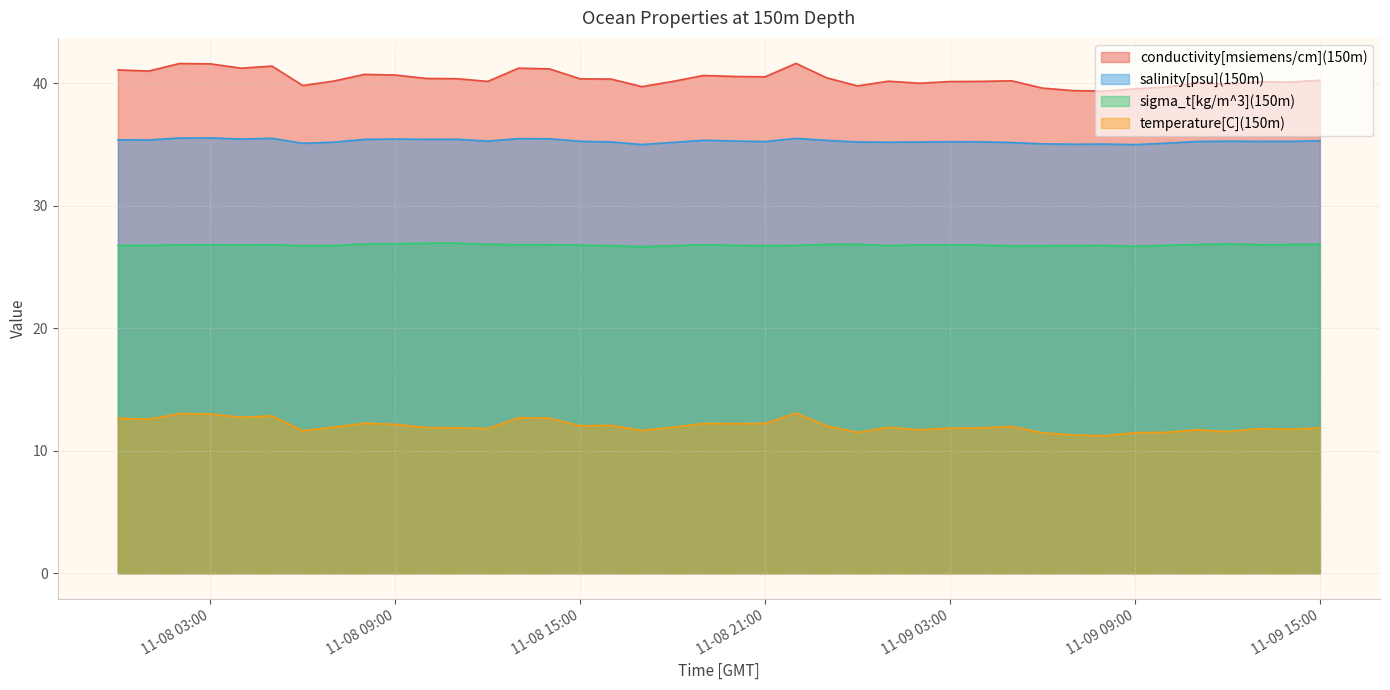

True or false: salinity[psu](150m) and conductivity[msiemens/cm](150m) cross at least once.

False